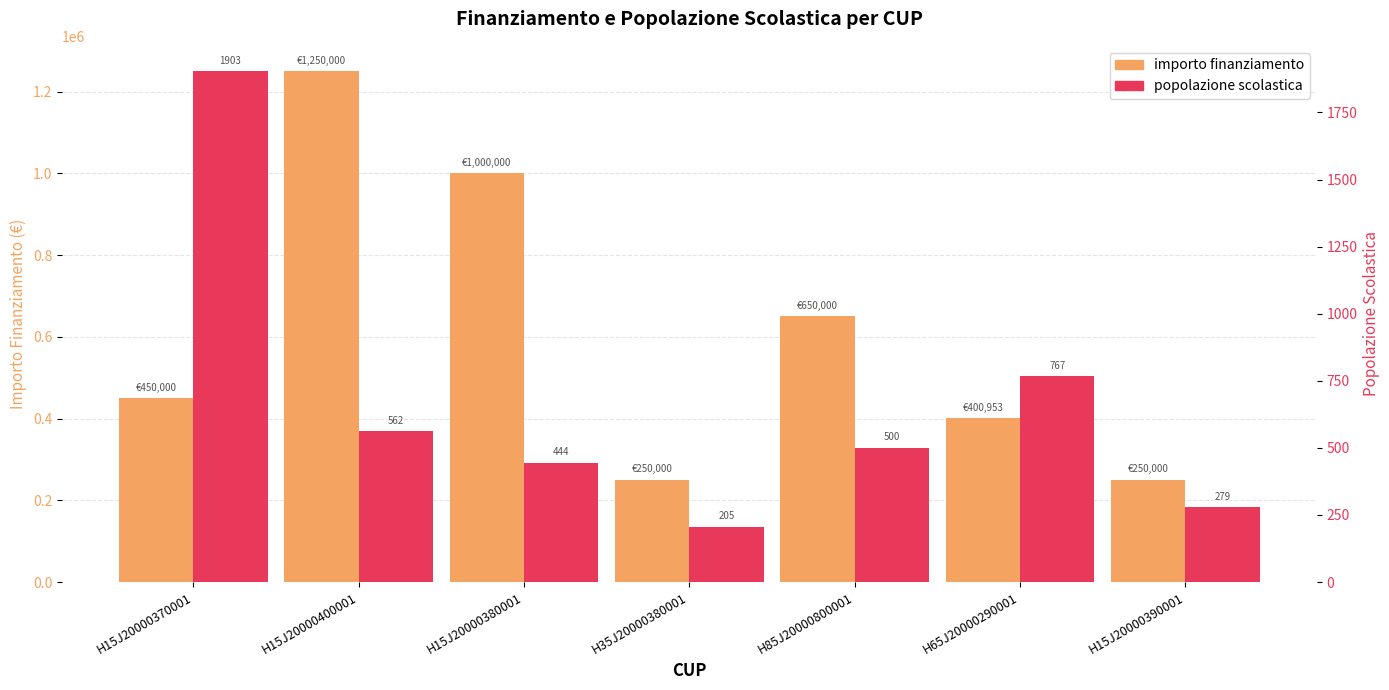

Which series has the largest range (max minus min)?

importo finanziamento